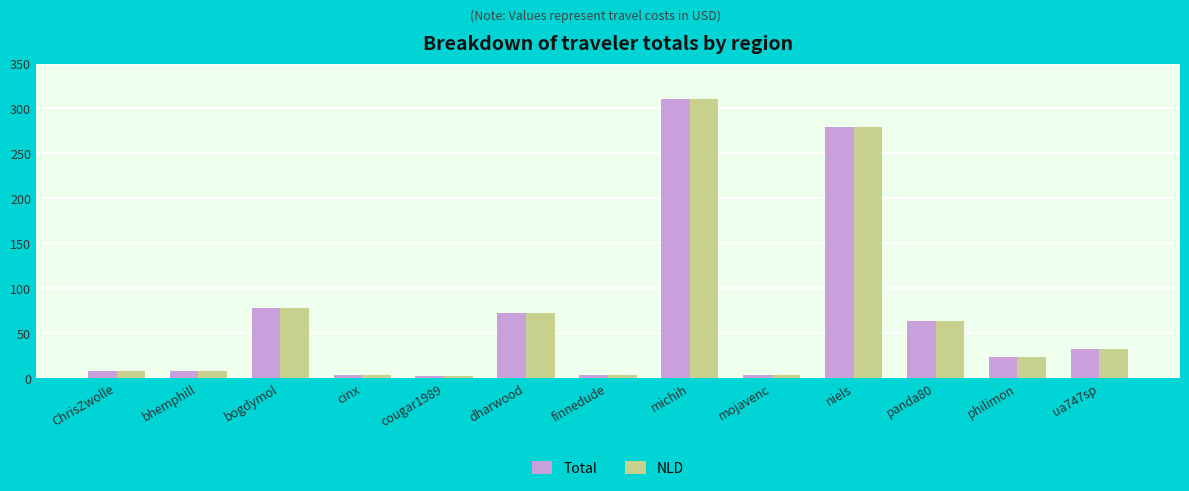

What is the highest value of the NLD series?

310.1